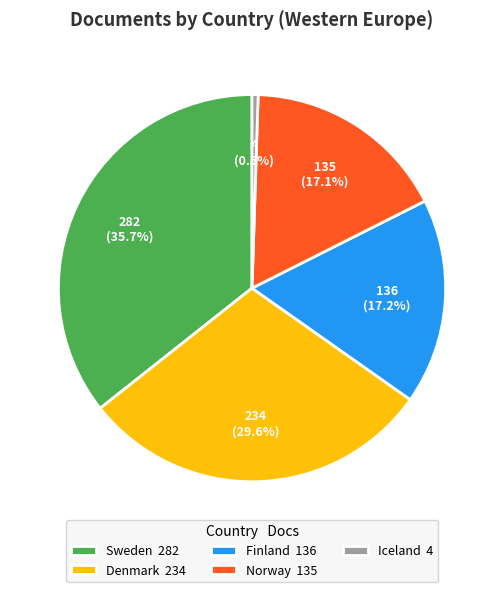

What is the total percentage of Sweden 282 and Denmark 234?

65.2%